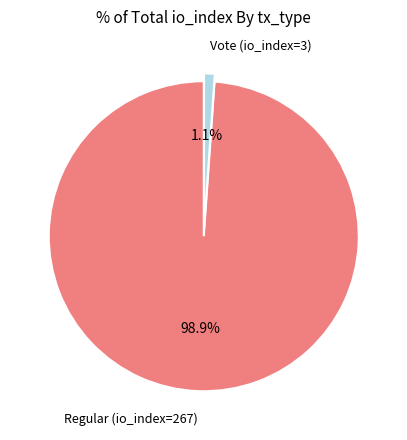

Combined, do Vote (io_index=3) and Regular (io_index=267) account for over 50%?

Yes